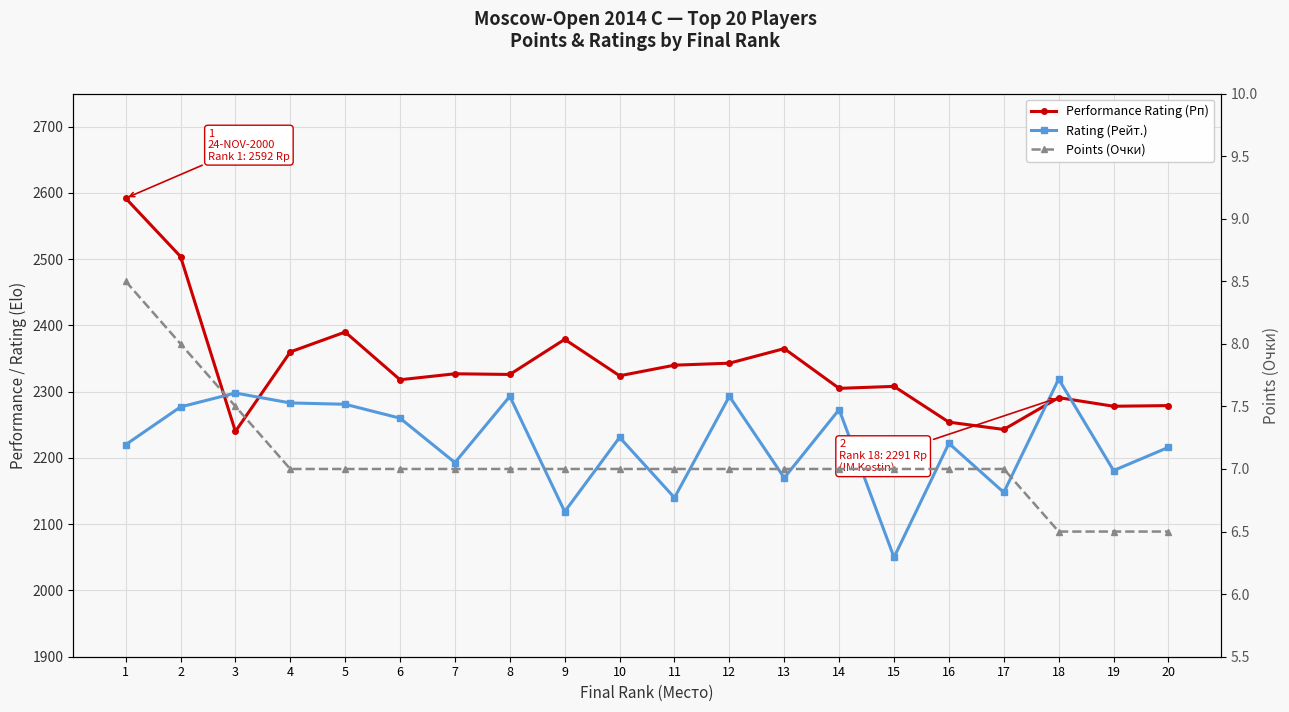

How many data points in Rating (Рейт.) are above 2231?

9